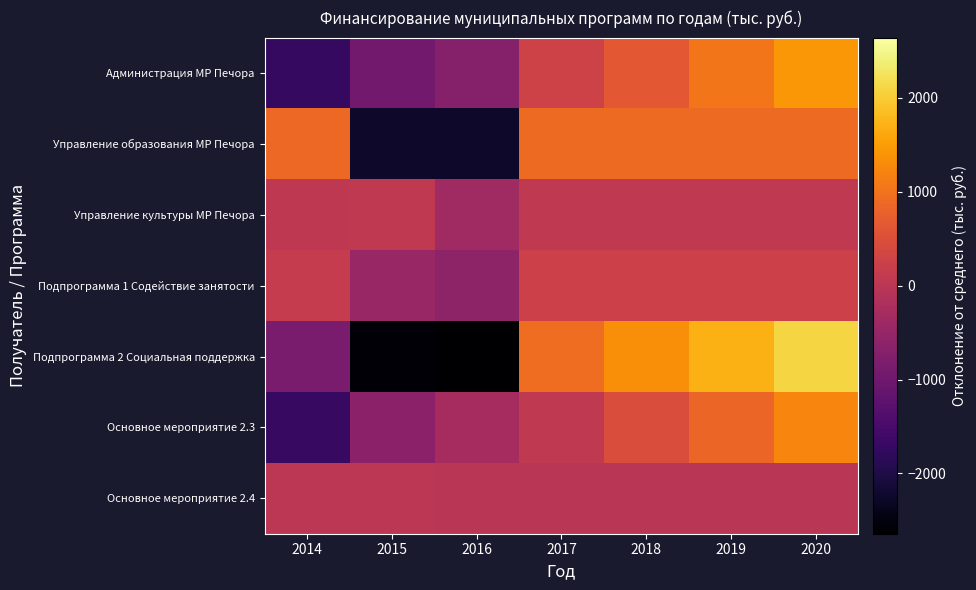

At 2016, list the series in order from smallest to largest.

Подпрограмма 2 Социальная поддержка, Управление образования МР Печора, Администрация МР Печора, Подпрограмма 1 Содействие занятости, Управление культуры МР Печора, Основное мероприятие 2.3, Основное мероприятие 2.4